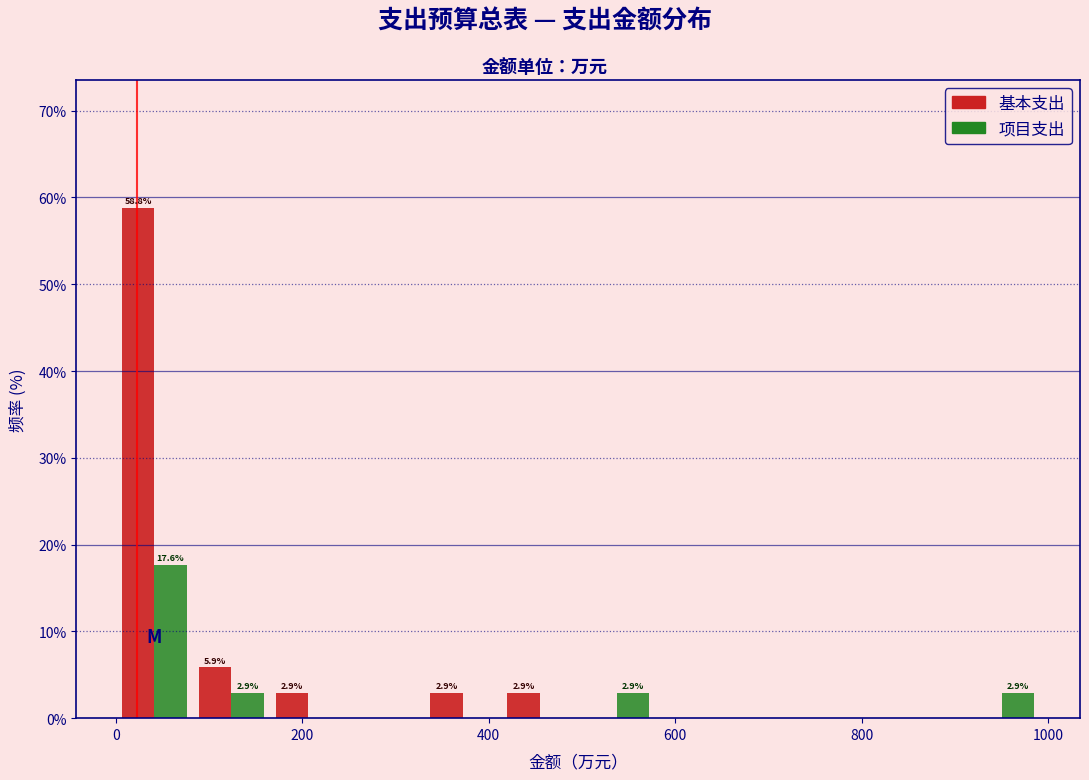

In the 基本支出 series, which range on the x-axis has the tallest bar?

0 to 80